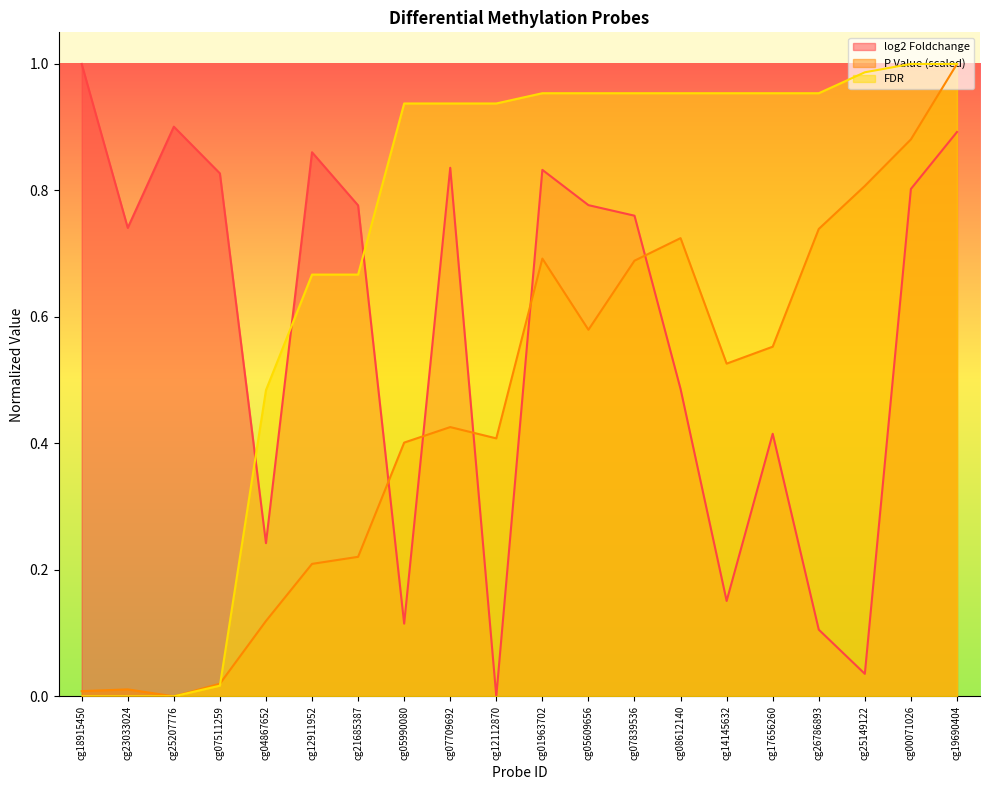

Is it true that log2 Foldchange equals 1.5 at cg01963702?

False